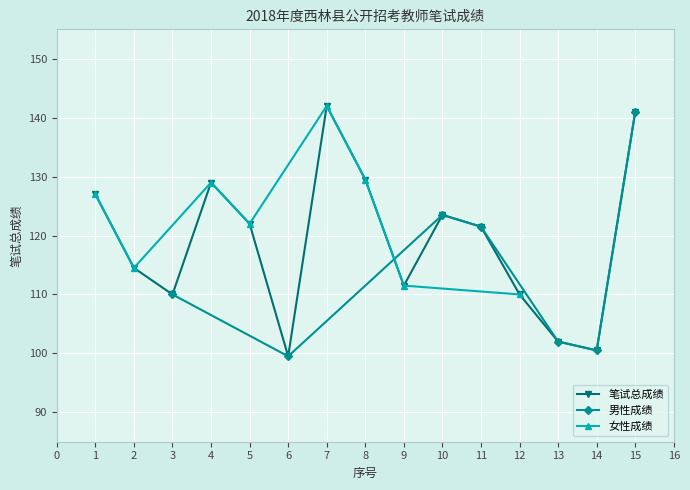

What is the maximum value shown in the chart?

142.0